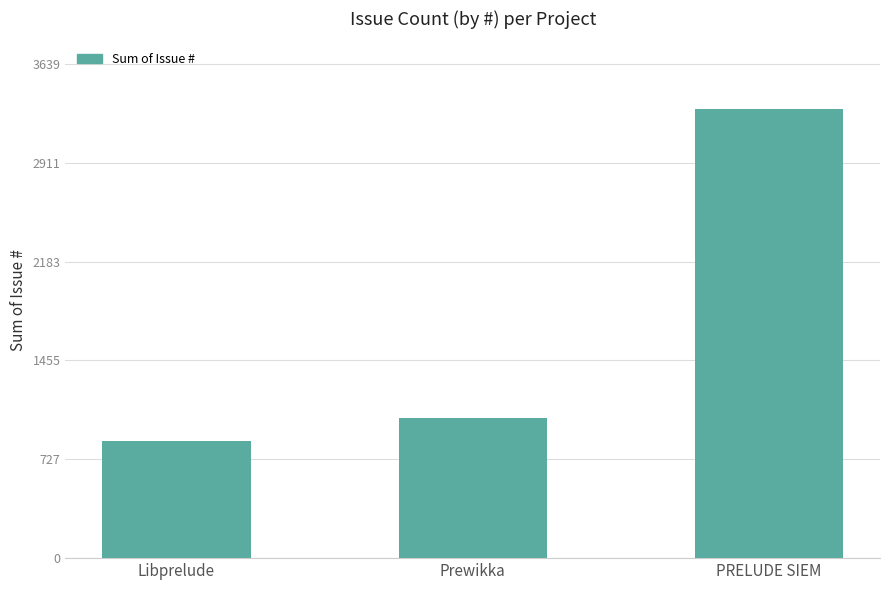

What is the label of the 1st bar from the left?

Libprelude